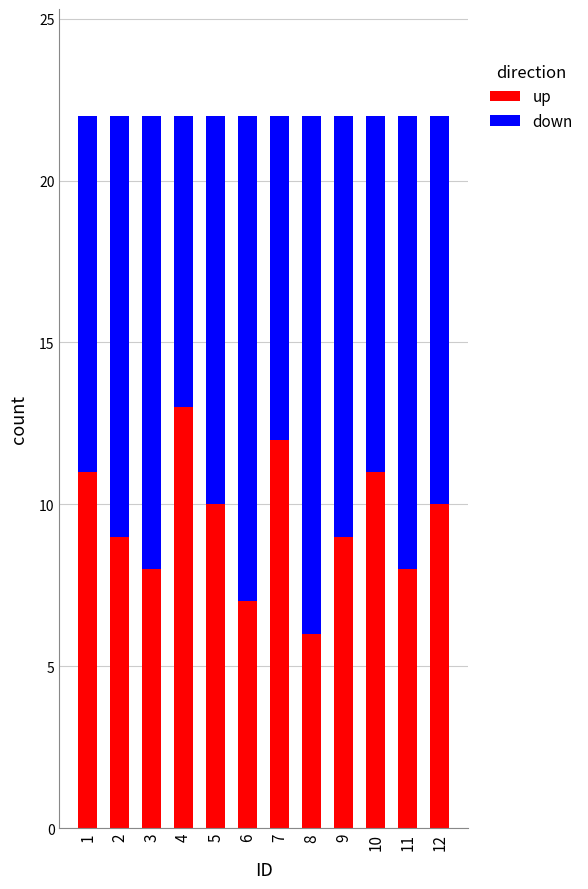

What is the total value across all series at 5?

22